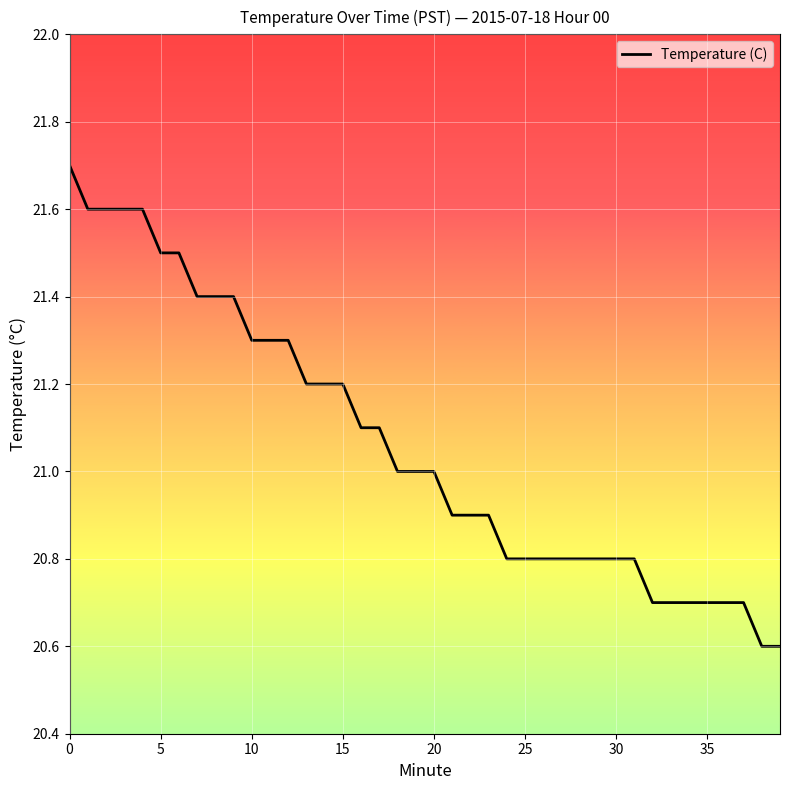

What is the smallest value displayed?

20.6